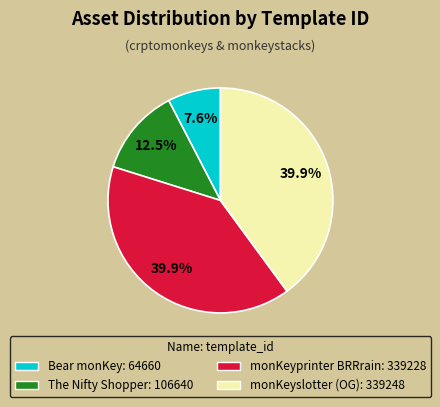

How much of the chart is everything except monKeyprinter BRRrain?

60.1%